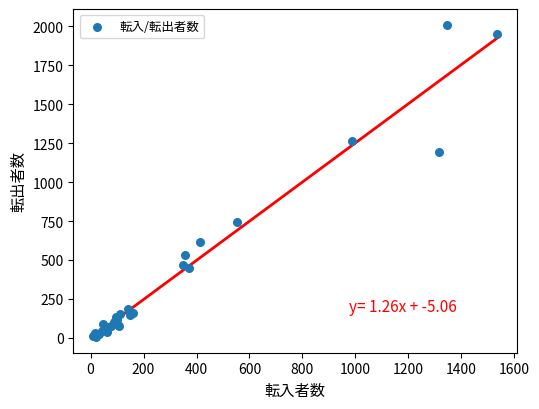

What Y value in the scatter plot is closest to 1008?

1193